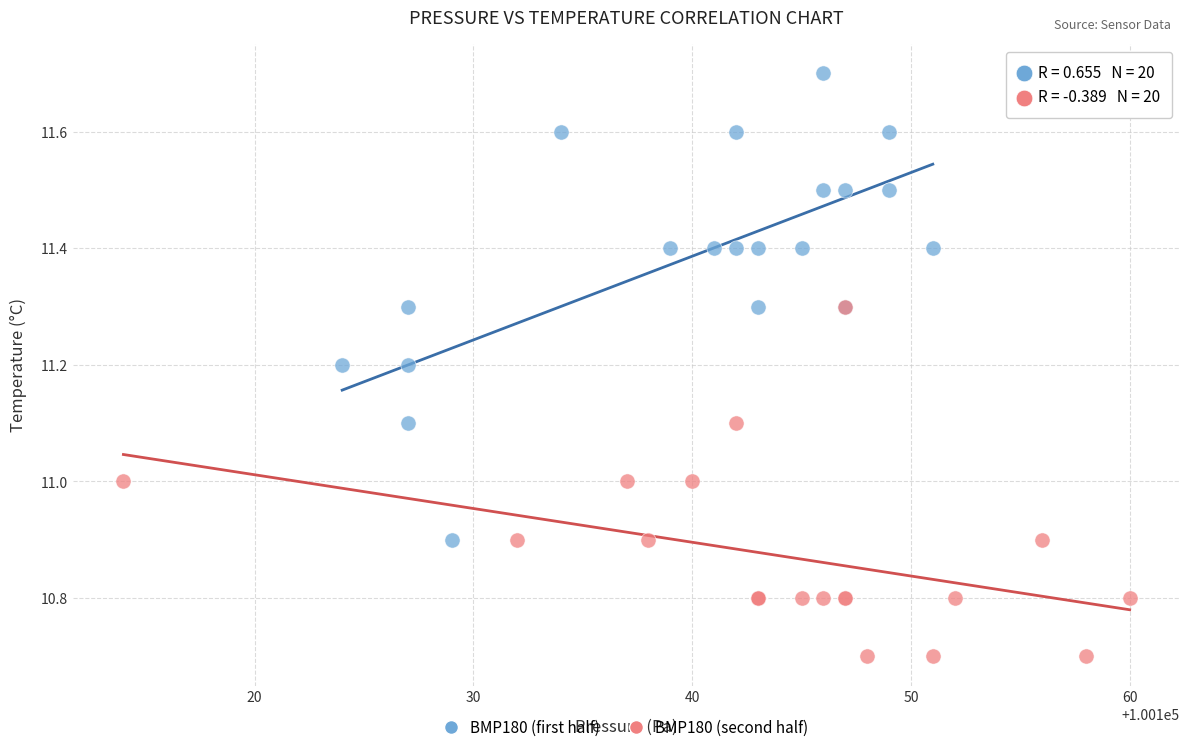

Which series has the widest spread of Y values?

BMP180 (first half)